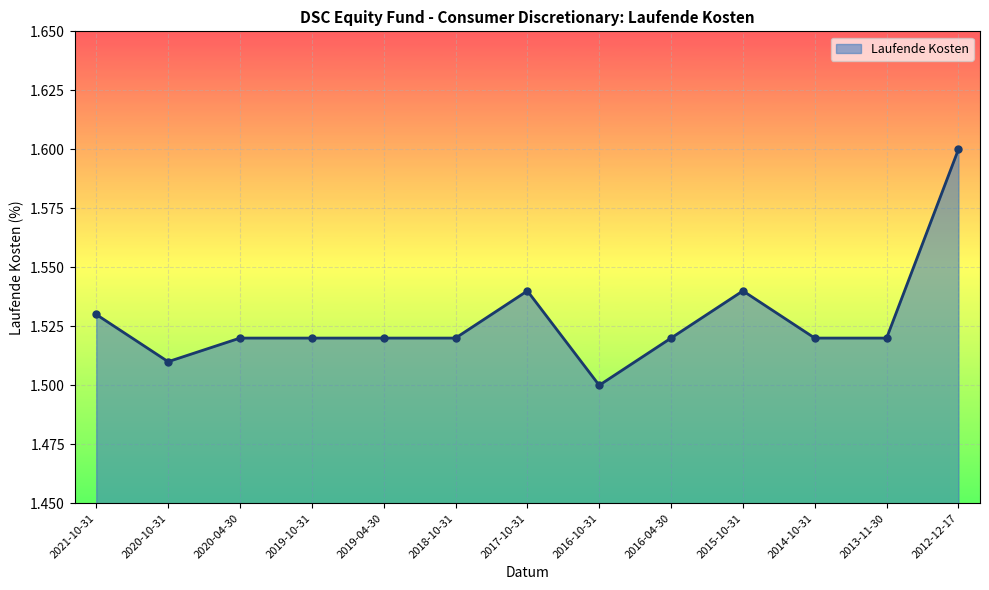

What is the value of the 13th point from the left?

1.6